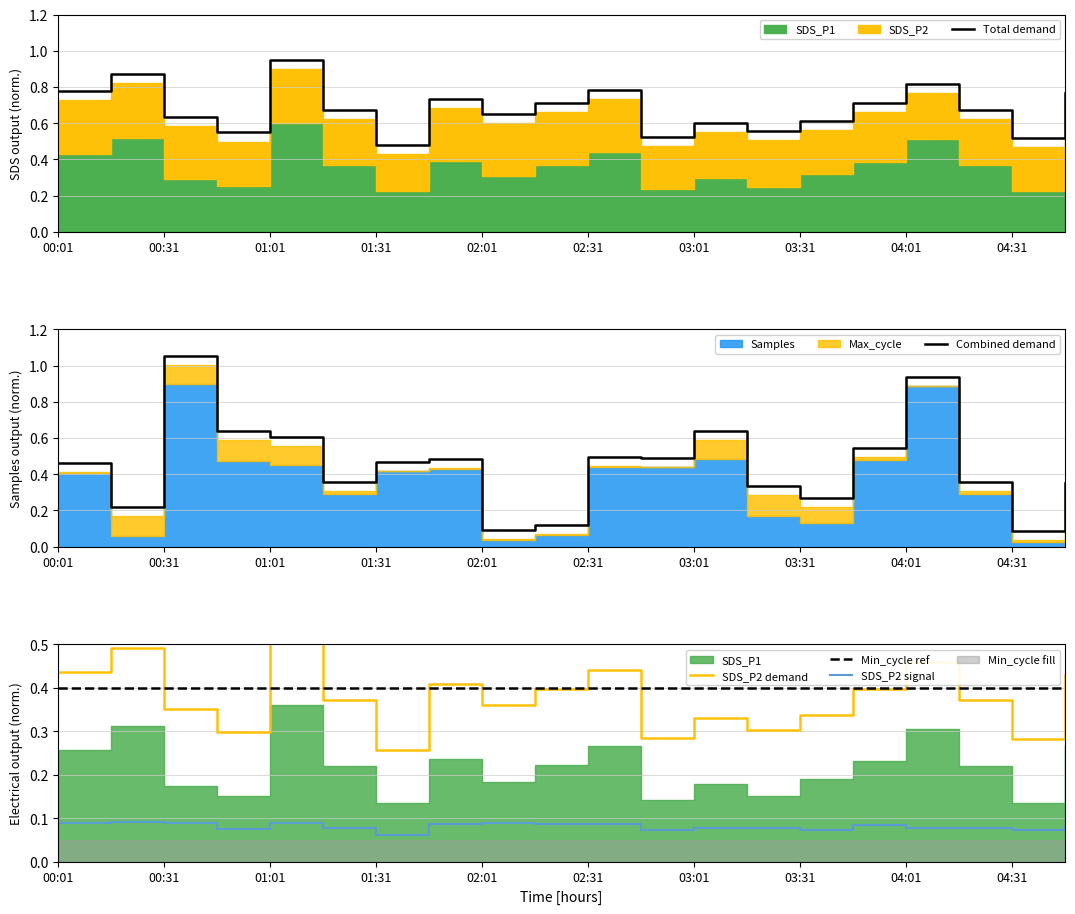

Is it true that Total demand equals 0.7 at 01:31?

False